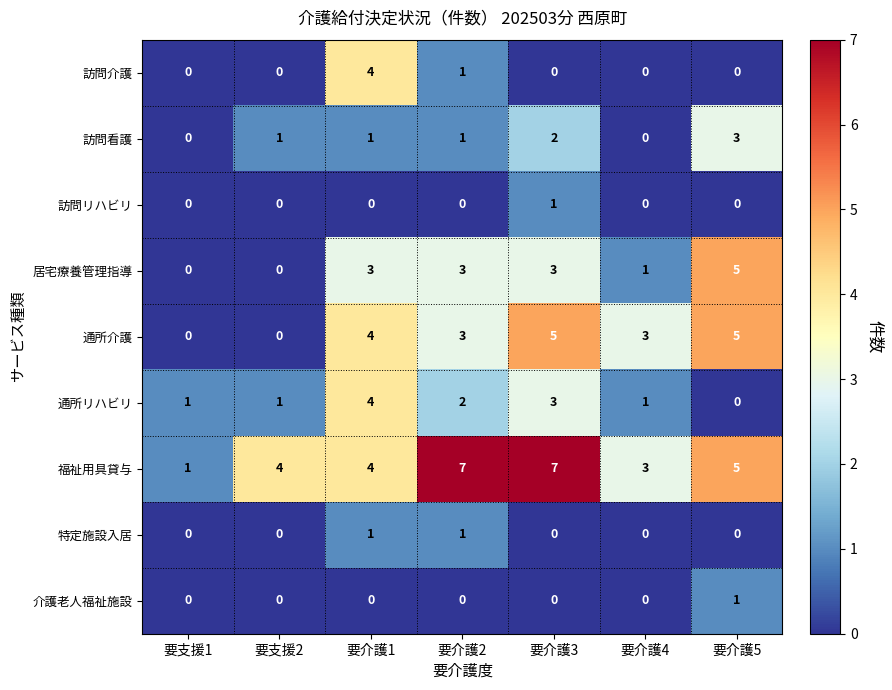

What is the difference between the maximum and minimum values in the 福祉用具貸与 series?

6